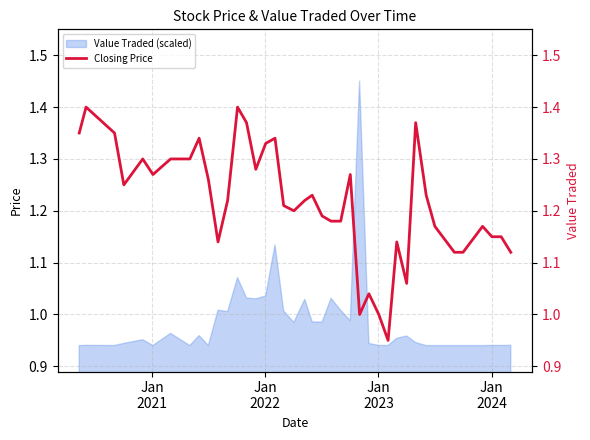

Is it true that the value at 26 is 1.7?

False